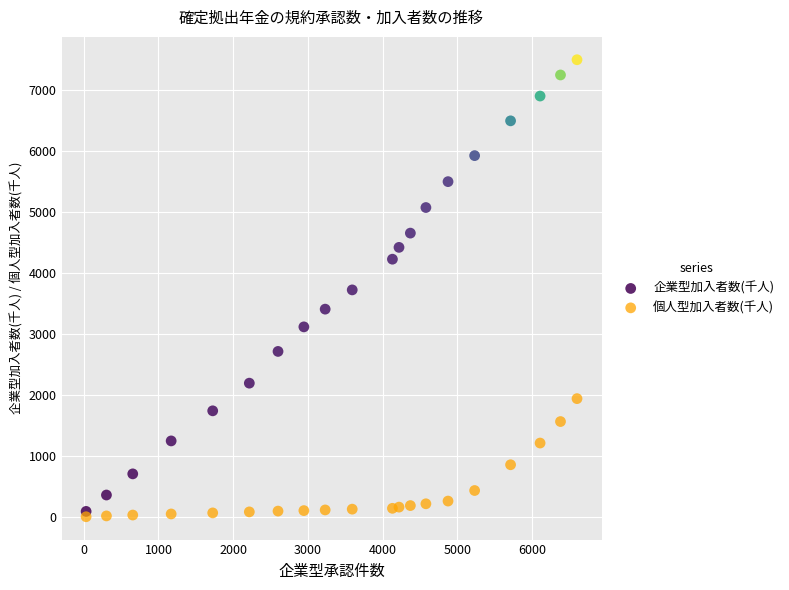

Which series contains the highest Y value?

企業型加入者数(千人)